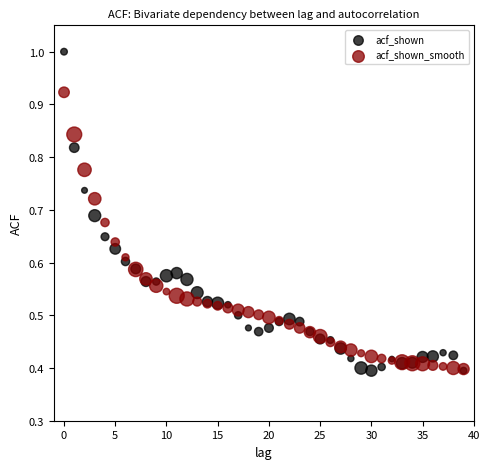

Which series contains the highest Y value?

acf_shown